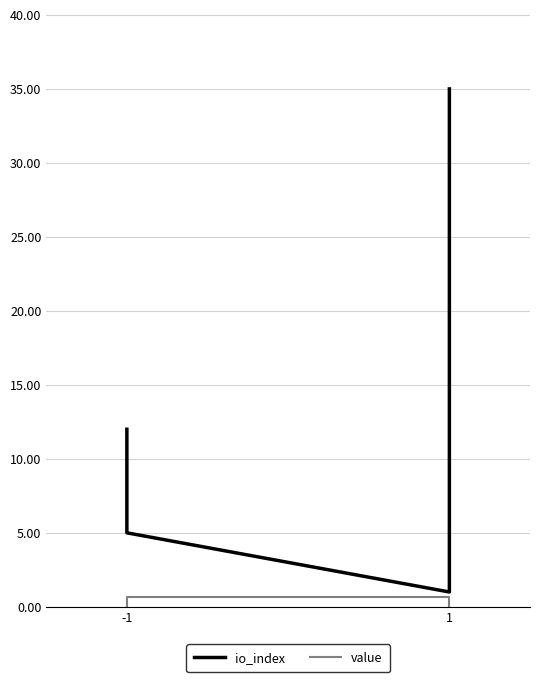

Rank the series by their maximum value, from lowest to highest.

value, io_index